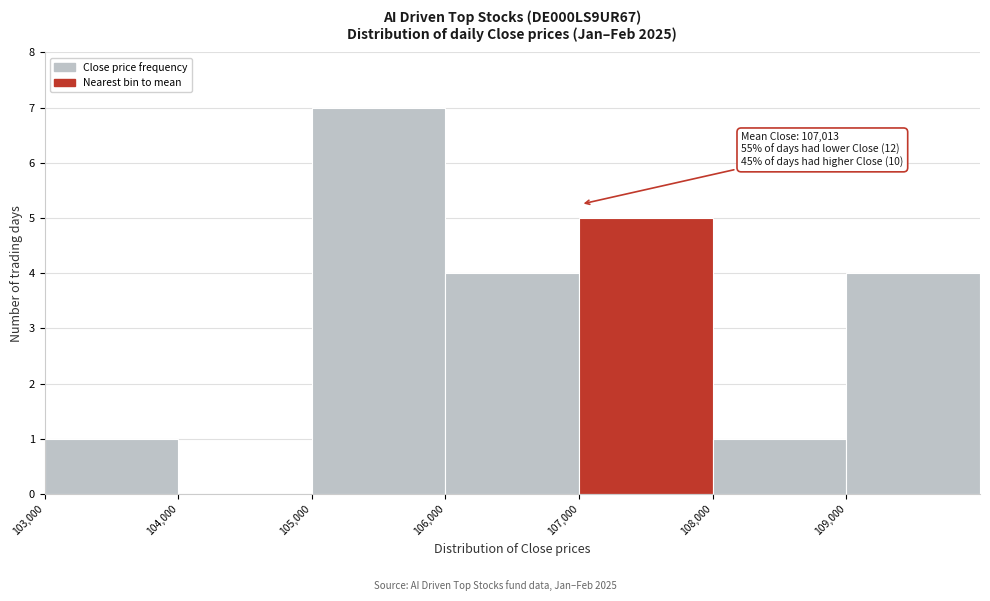

Which range on the x-axis has the tallest bar?

105000 to 106000